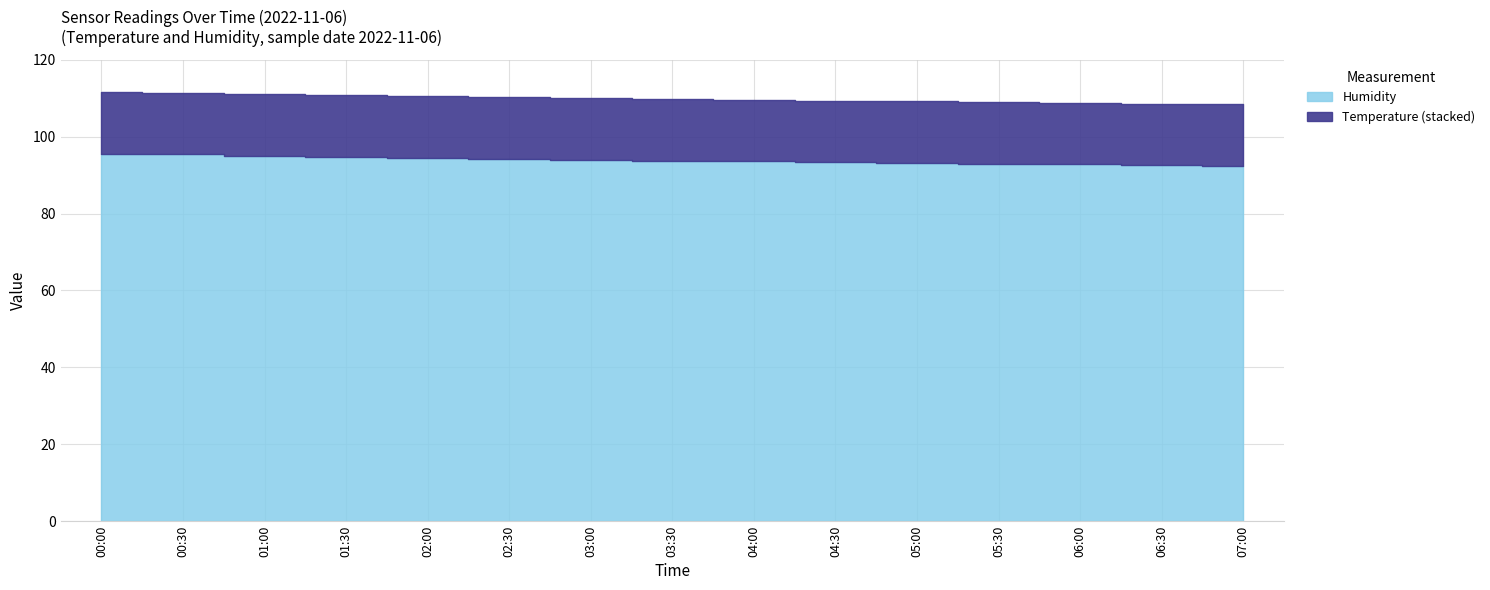

List the series in order of their overall mean, lowest first.

Temp, Humidity